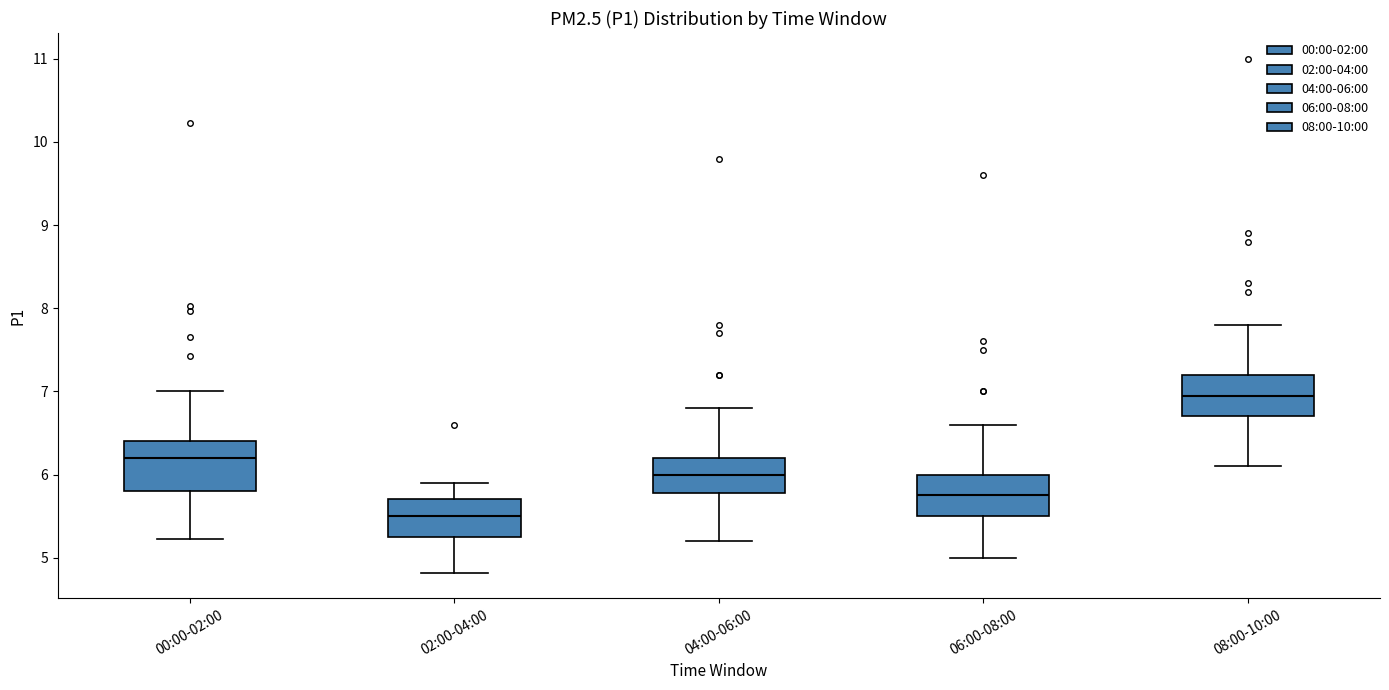

Reading left to right, transcribe this box plot: for each box, give where its median line is, the range the box spans, and where its two whiskers end, as read against the y-axis. The values are not printed on the chart, so give them approximately, as read against the axis.

00:00-02:00: median 6.2, box 5.8 to 6.4, whiskers 5.2 to 7.0
02:00-04:00: median 5.5, box 5.3 to 5.7, whiskers 4.8 to 5.9
04:00-06:00: median 6.0, box 5.8 to 6.2, whiskers 5.2 to 6.8
06:00-08:00: median 5.8, box 5.5 to 6.0, whiskers 5.0 to 6.6
08:00-10:00: median 7.0, box 6.7 to 7.2, whiskers 6.1 to 7.8